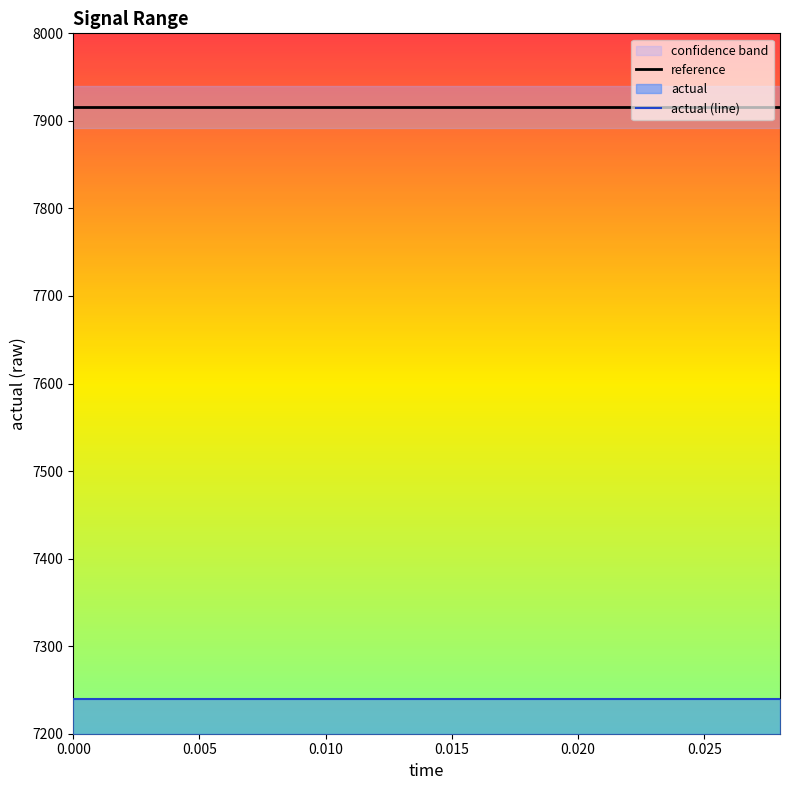

True or false: actual (line) has more than 2 interior local peaks.

False